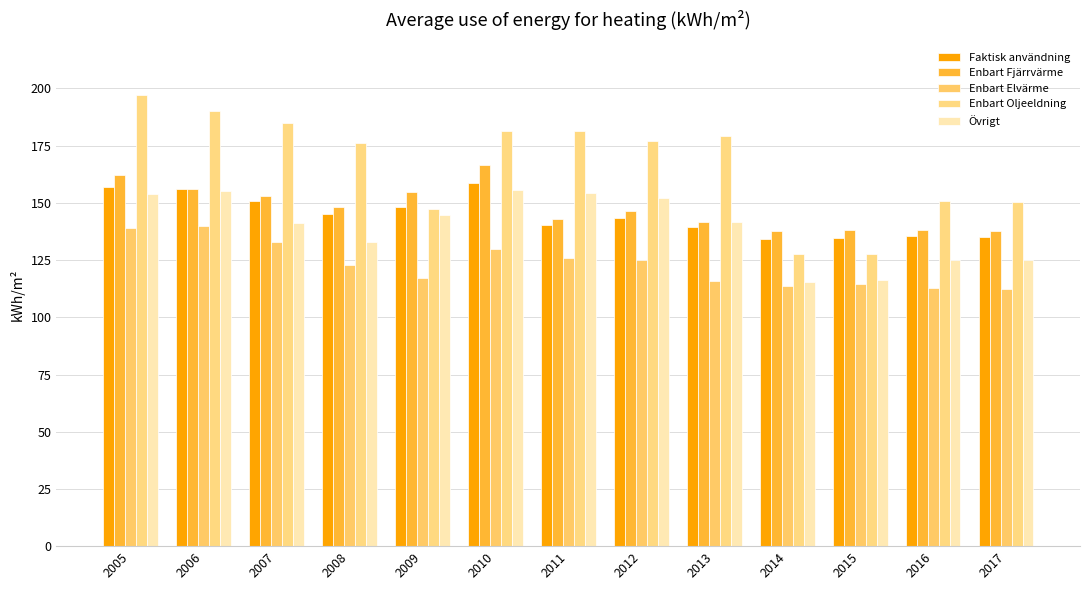

Is the value of Enbart Oljeeldning at 2011 greater than the value of Enbart Fjärrvärme at 2005?

Yes